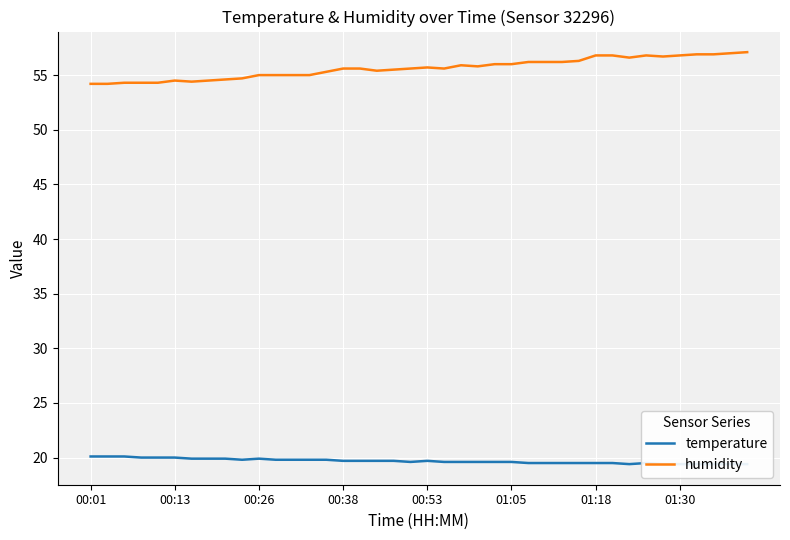

True or false: humidity and temperature intersect in this chart.

False